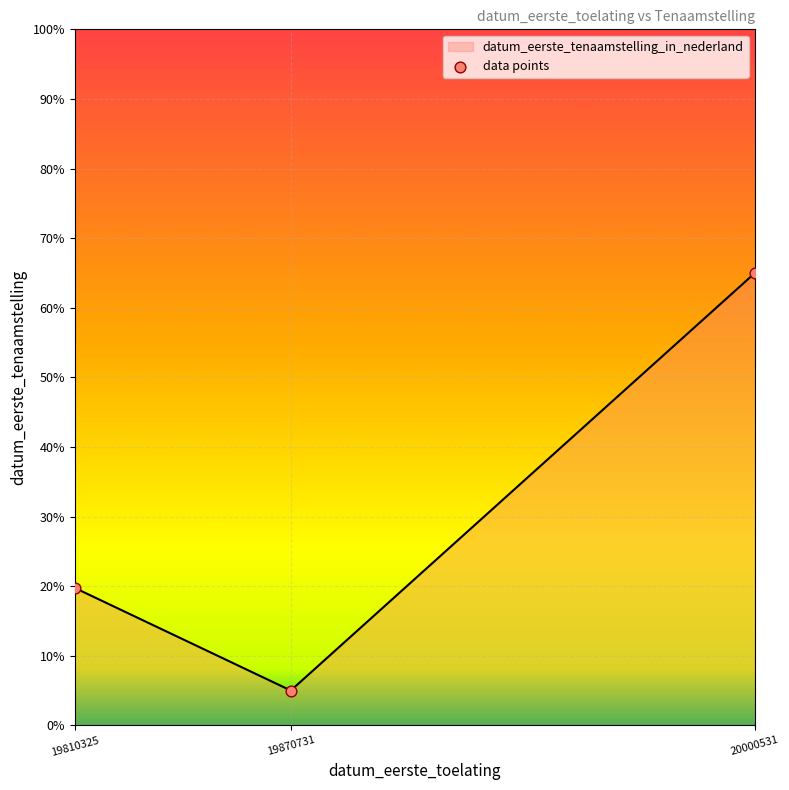

Which has a higher value, 19870731 or 20000531?

20000531